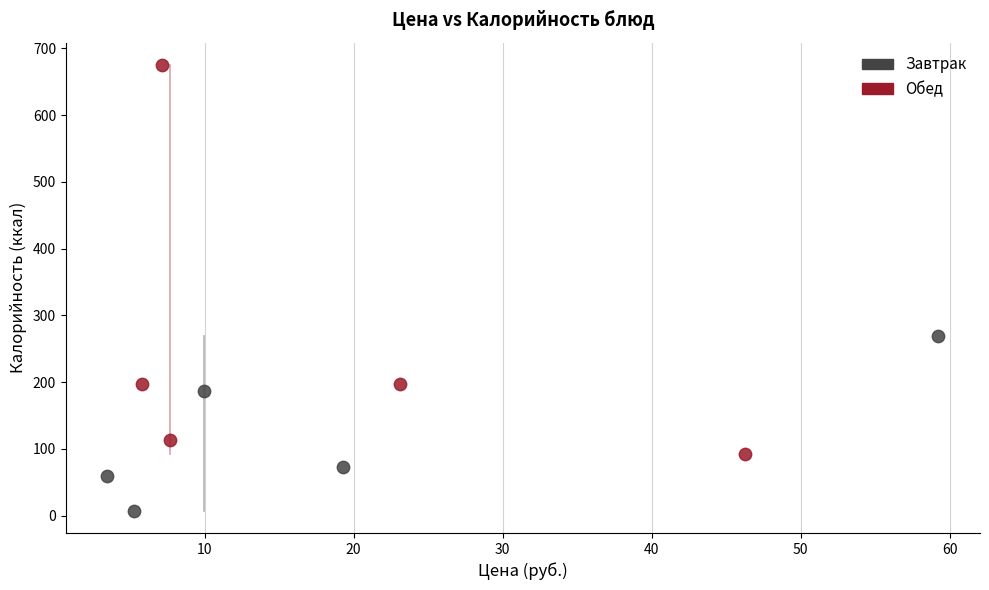

Which series has the largest Y range (max minus min)?

Обед